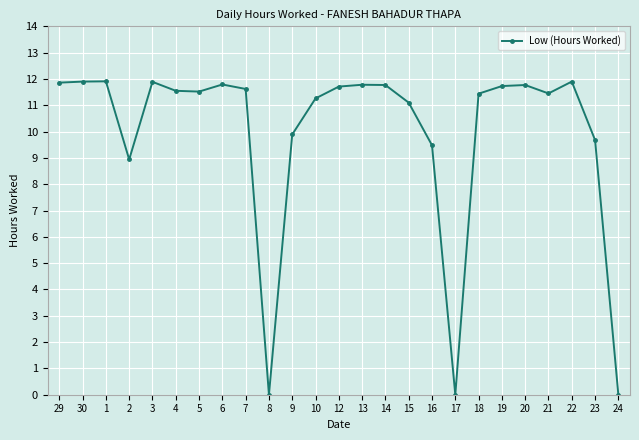

What is the ratio of the value at 19 to the value at 4?

1.0